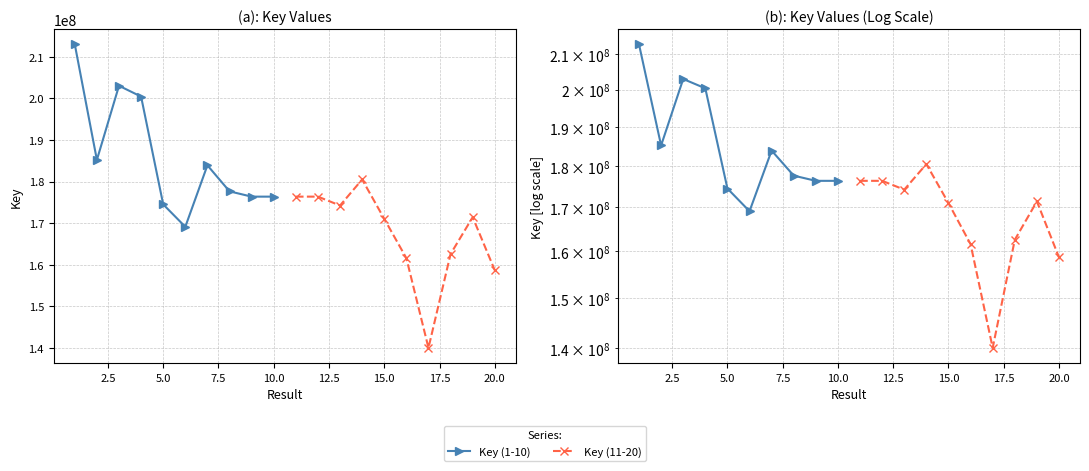

What is the value of the Key (1-10) point at the 5th from the left?

174507568